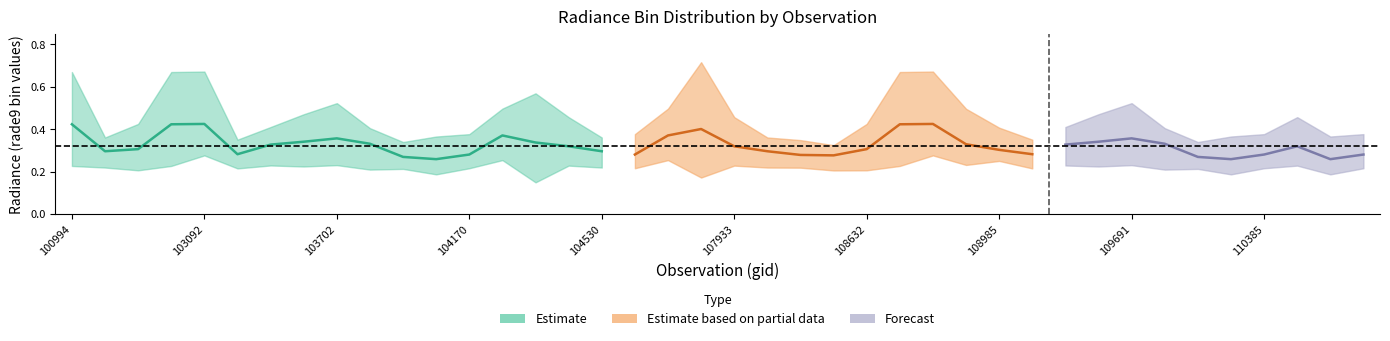

Reading left to right, transcribe all the data shown in this chart.

rade9_bin_mdn: 0.4	0.3	0.3	0.4	0.4	0.3	0.3	0.3	0.4	0.3	0.3	0.3	0.3	0.4	0.3	0.3	0.3	0.3	0.4	0.4	0.3	0.3	0.3	0.3	0.3	0.4	0.4	0.3	0.3	0.3	0.3	0.3	0.4	0.3	0.3	0.3	0.3	0.3	0.3	0.3
rade9_bin_1q: 0.2	0.2	0.2	0.2	0.3	0.2	0.2	0.2	0.2	0.2	0.2	0.2	0.2	0.3	0.1	0.2	0.2	0.2	0.3	0.2	0.2	0.2	0.2	0.2	0.2	0.2	0.3	0.2	0.2	0.2	0.2	0.2	0.2	0.2	0.2	0.2	0.2	0.2	0.2	0.2
rade9_bin_3q: 0.7	0.4	0.4	0.7	0.7	0.4	0.4	0.5	0.5	0.4	0.3	0.4	0.4	0.5	0.6	0.5	0.4	0.4	0.5	0.7	0.5	0.4	0.3	0.3	0.4	0.7	0.7	0.5	0.4	0.4	0.4	0.5	0.5	0.4	0.3	0.4	0.4	0.5	0.4	0.4